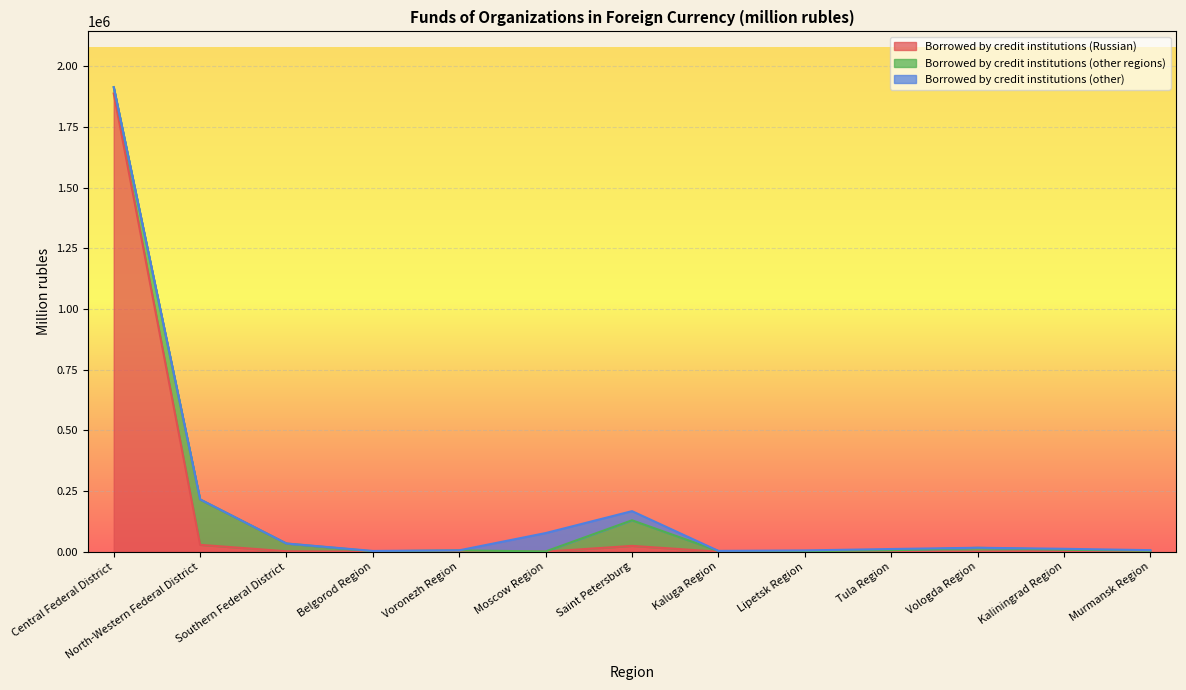

What is the maximum value shown in the chart?

1887815